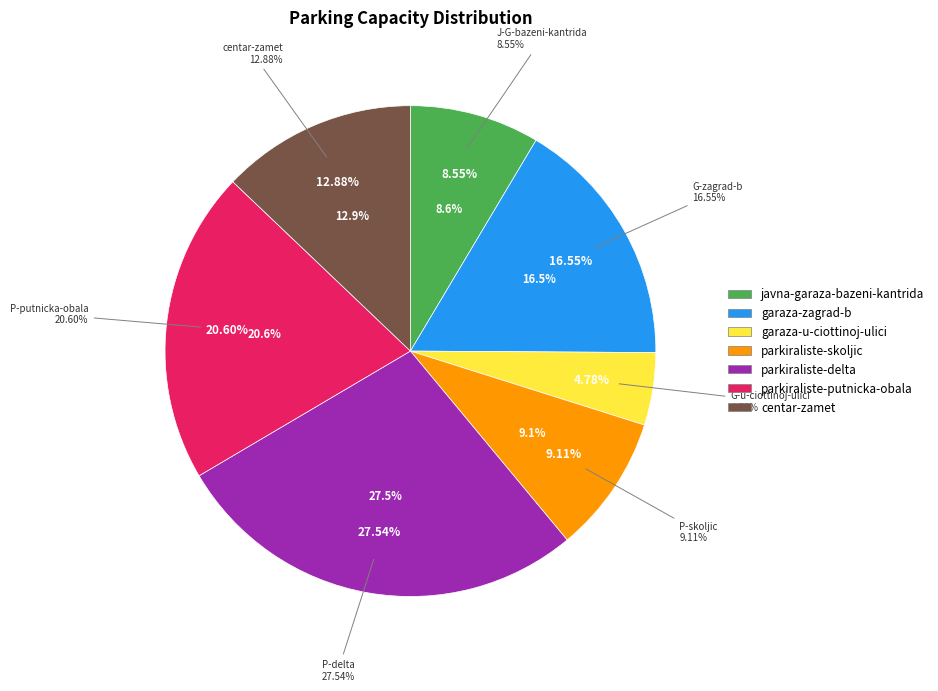

True or false: garaza-zagrad-b accounts for 26% of the total.

False